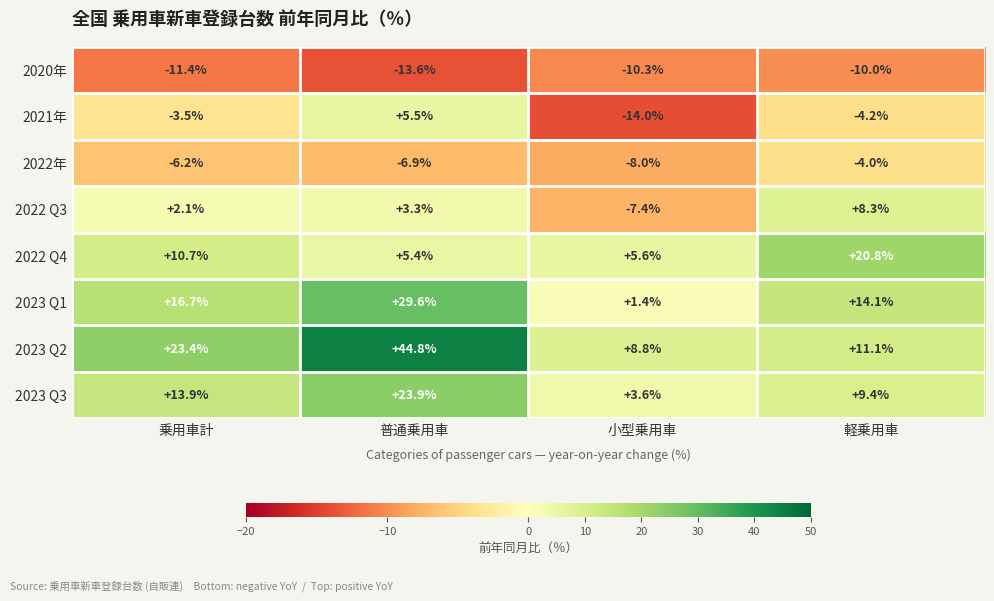

What is the difference between the second highest and second lowest values in the 2022 Q3 series?

1.2